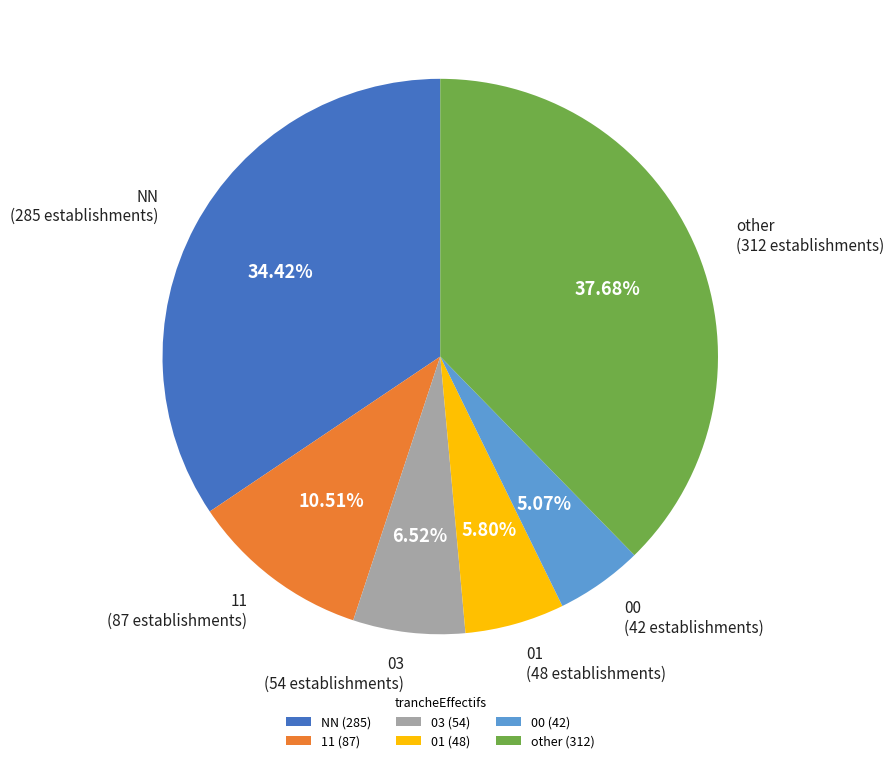

Rank the categories by value from highest to lowest.

other, NN, 11, 03, 01, 00